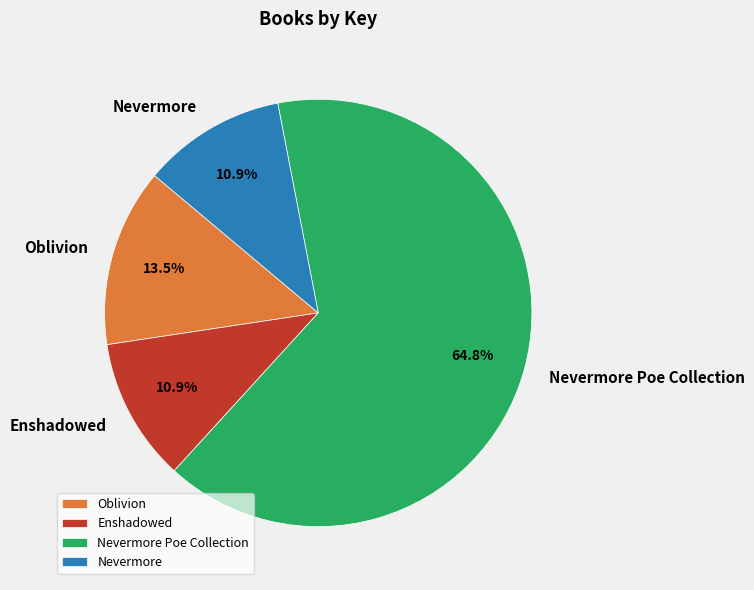

Combined, do Oblivion and Nevermore Poe Collection account for over 50%?

Yes